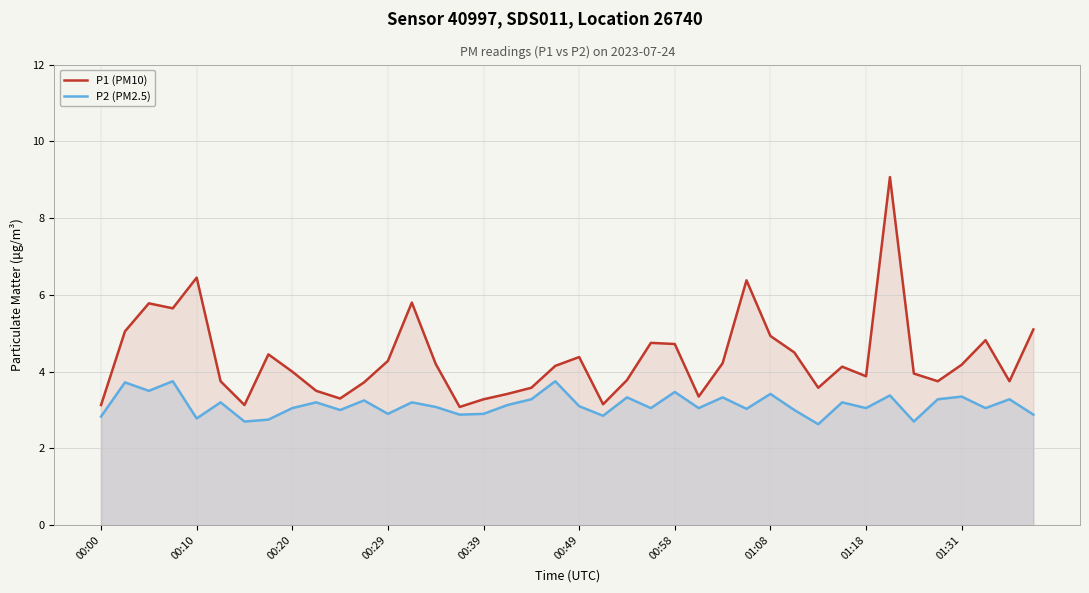

Which series has the largest total across all categories?

P1 (PM10)